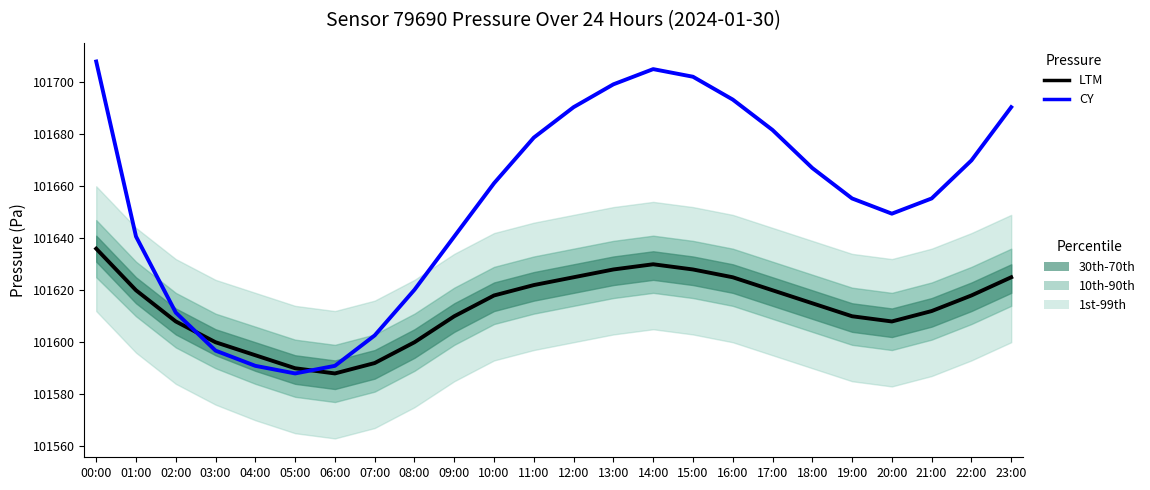

Is this an area chart (filled region under the line)?

No